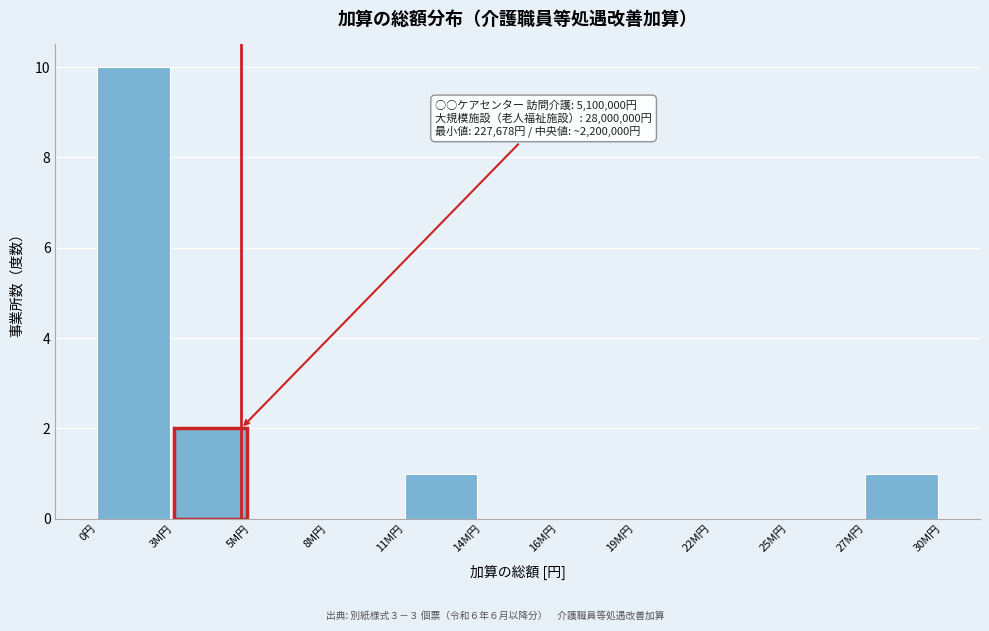

Reading left to right, extract all data points from this chart.

0円=10	3M円=2	5M円=0	8M円=0	11M円=1	14M円=0	16M円=0	19M円=0	22M円=0	25M円=0	27M円=1